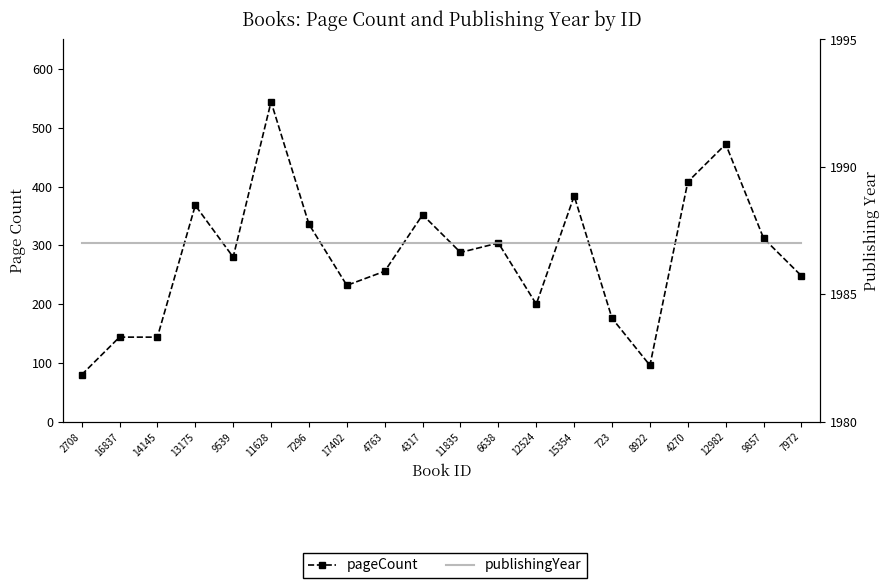

How many interior local valleys does the pageCount series have?

5